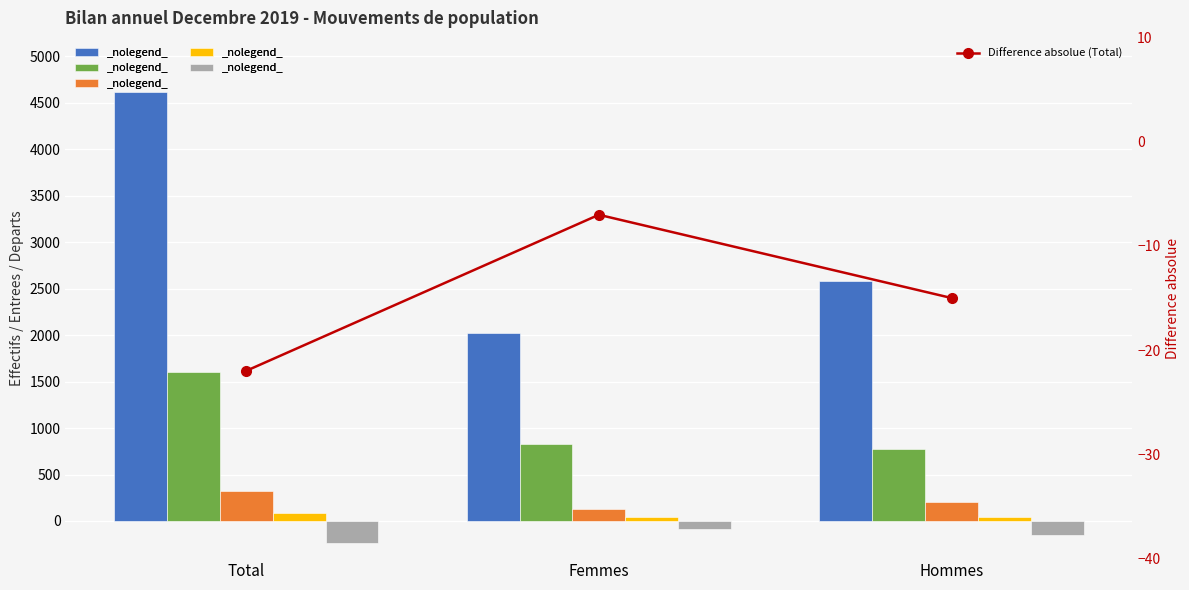

Does the chart contain any negative values?

Yes